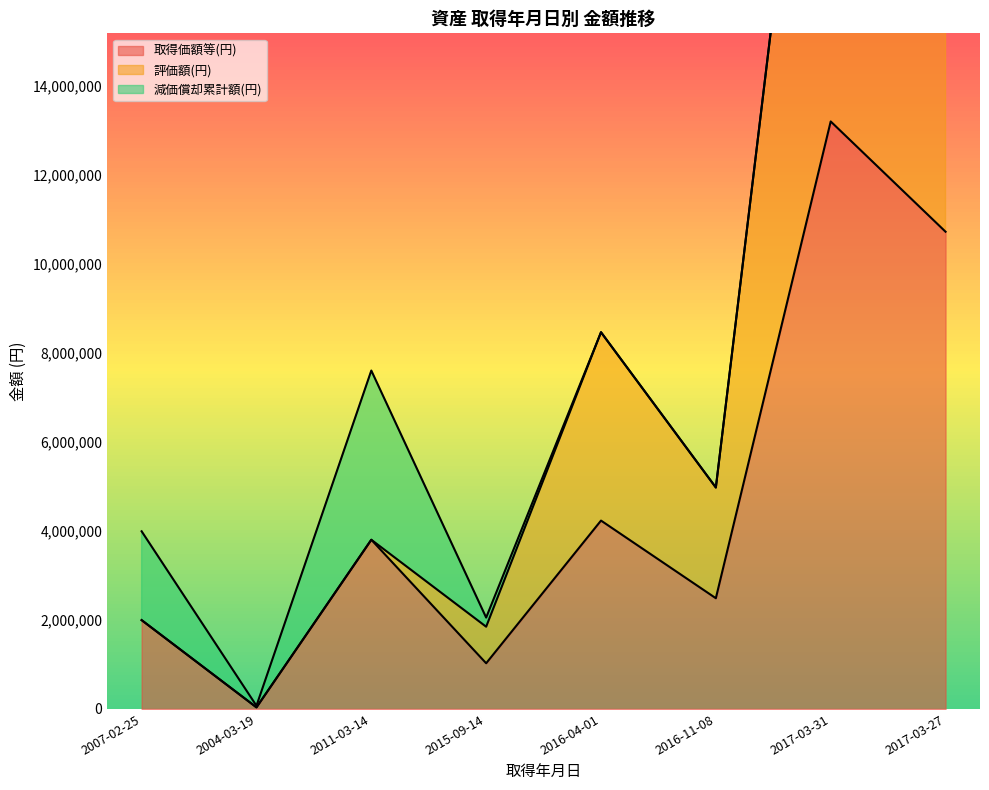

At which category is the sum across all series the highest?

2017-03-31